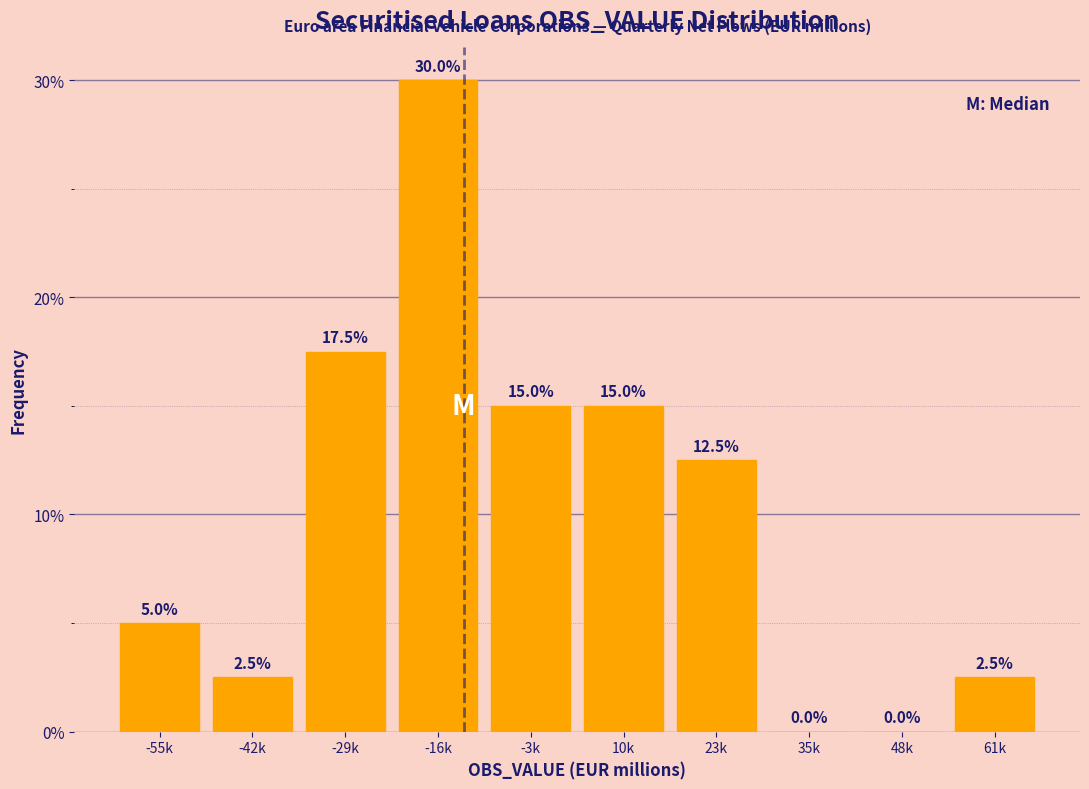

Reading left to right, what are all the values shown in this chart?

-55k=5.0	-42k=2.5	-29k=17.5	-16k=30.0	-3k=15.0	10k=15.0	23k=12.5	35k=0.0	48k=0.0	61k=2.5